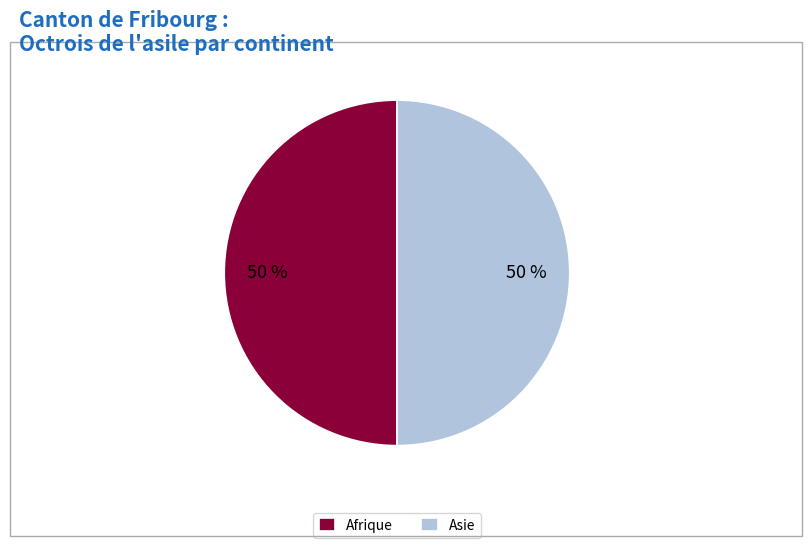

To the nearest percent, what is the average slice percentage?

50%